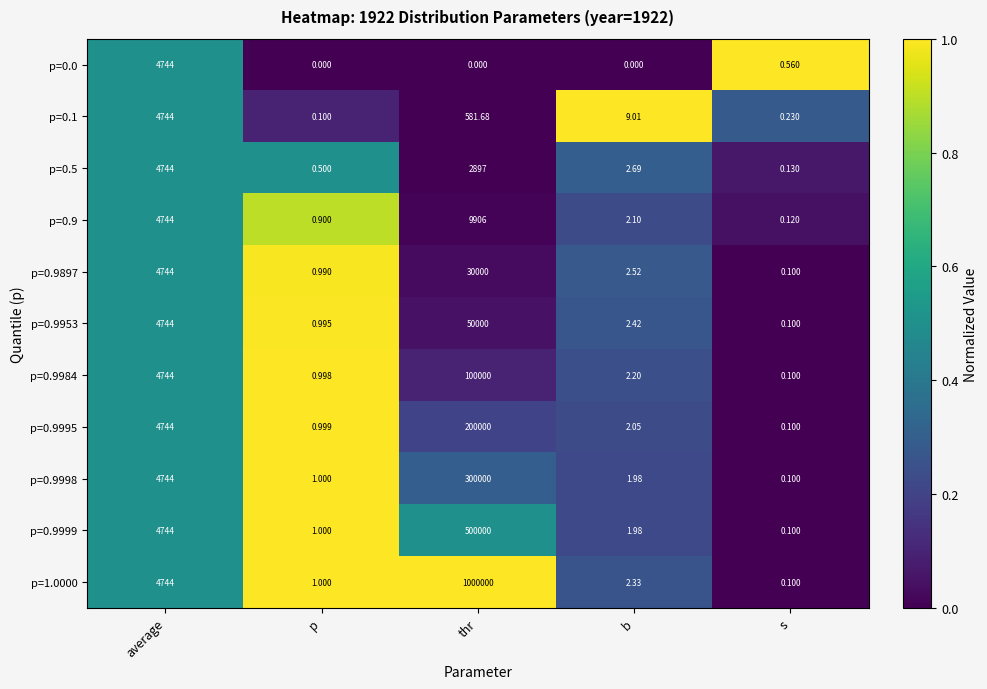

At which label does p=0.9953 reach its minimum?

s